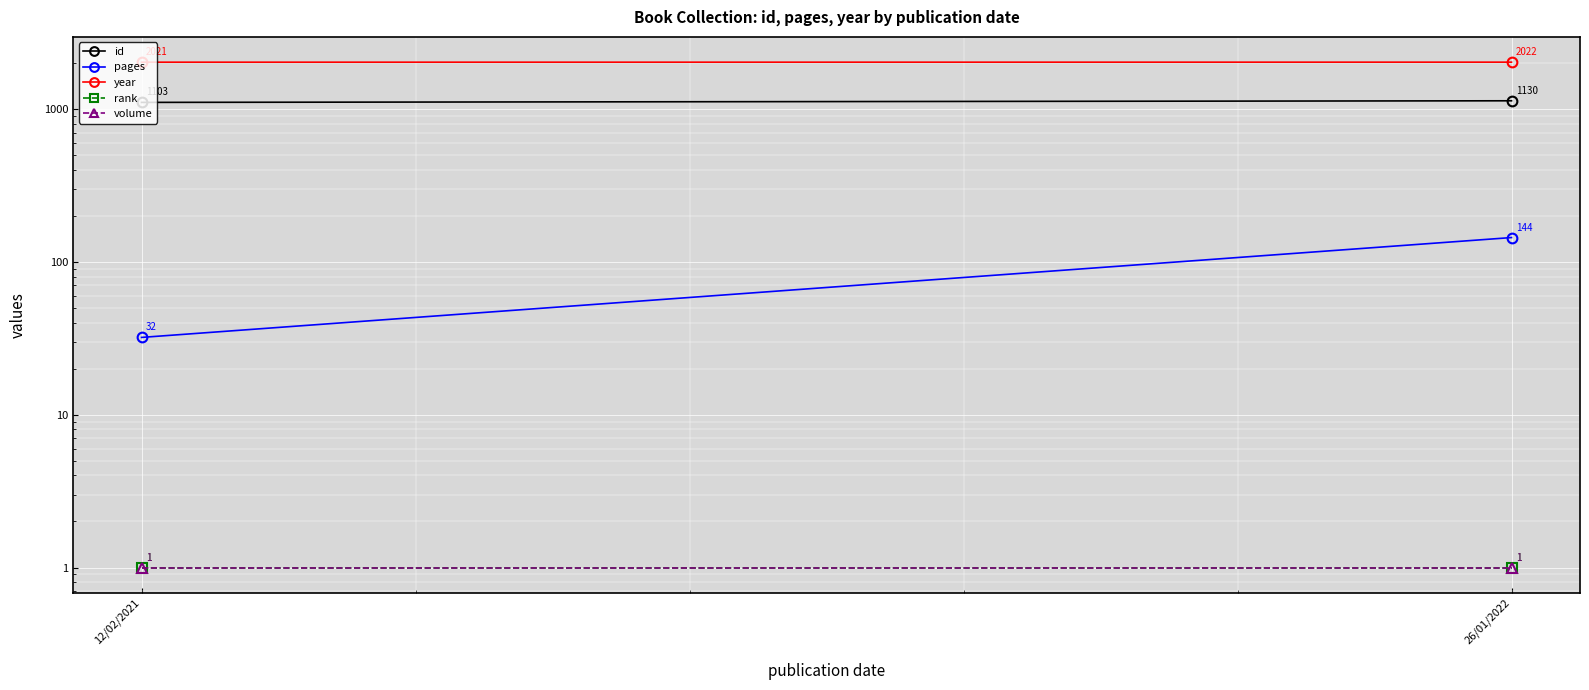

What is the sum of all volume values?

2